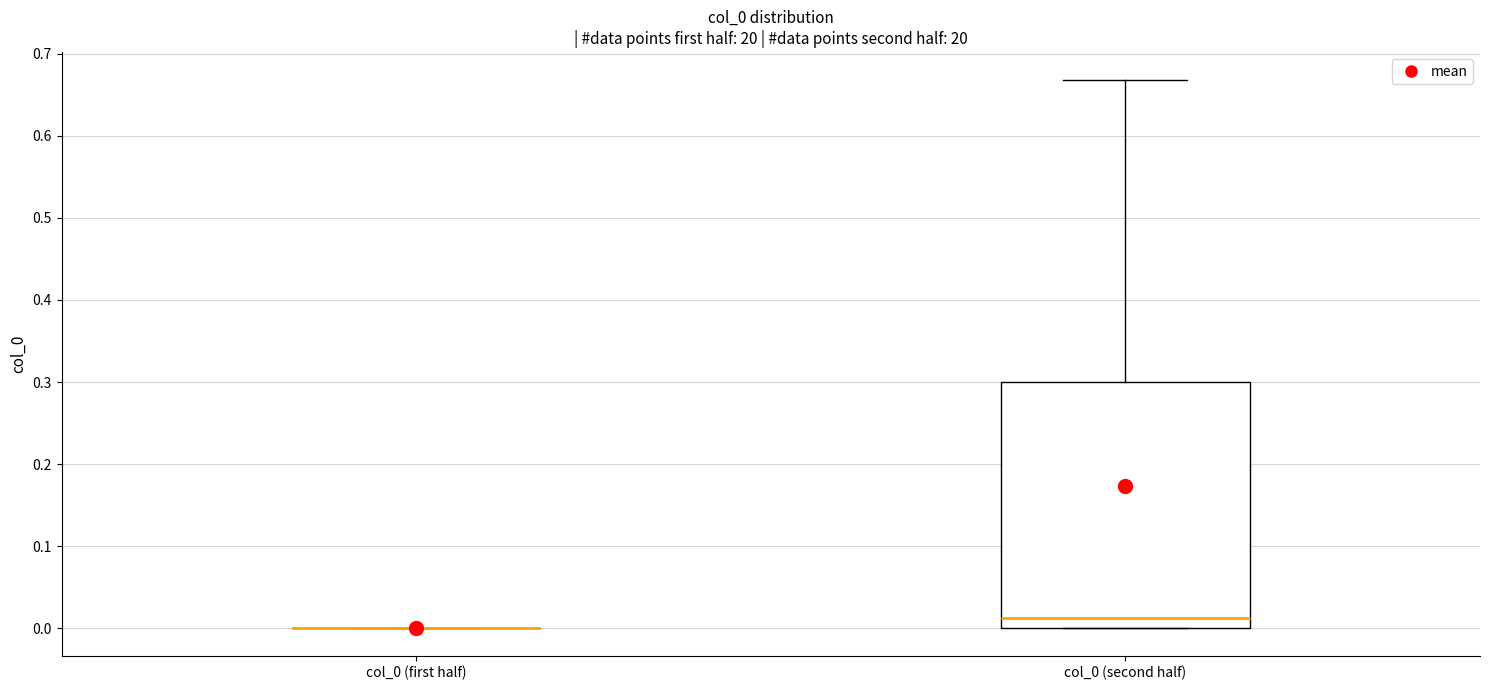

Reading left to right, transcribe this box plot: for each box, give where its median line is, the range the box spans, and where its two whiskers end, as read against the y-axis. The values are not printed on the chart, so give them approximately, as read against the axis.

col_0 (first half): box collapsed to a line at 0.00, whiskers 0.00 to 0.00
col_0 (second half): median 0.01, box 0.00 to 0.30, whiskers 0.00 to 0.67